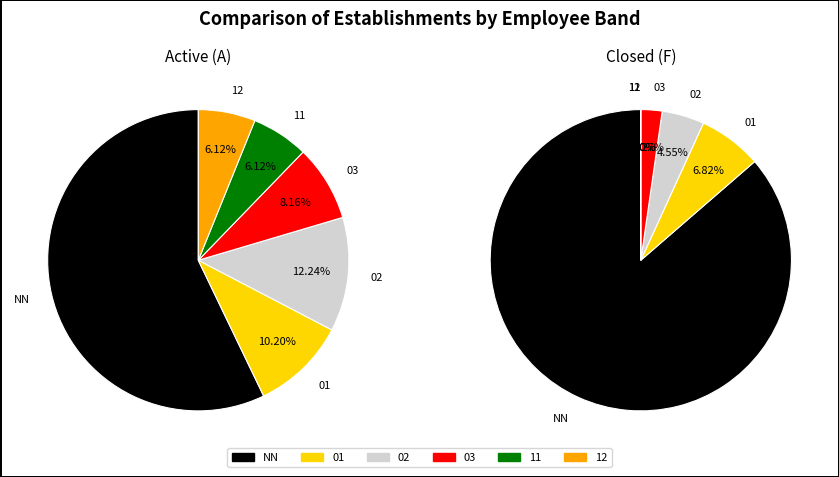

What percentage is the 02 slice, to the nearest percent?

5%